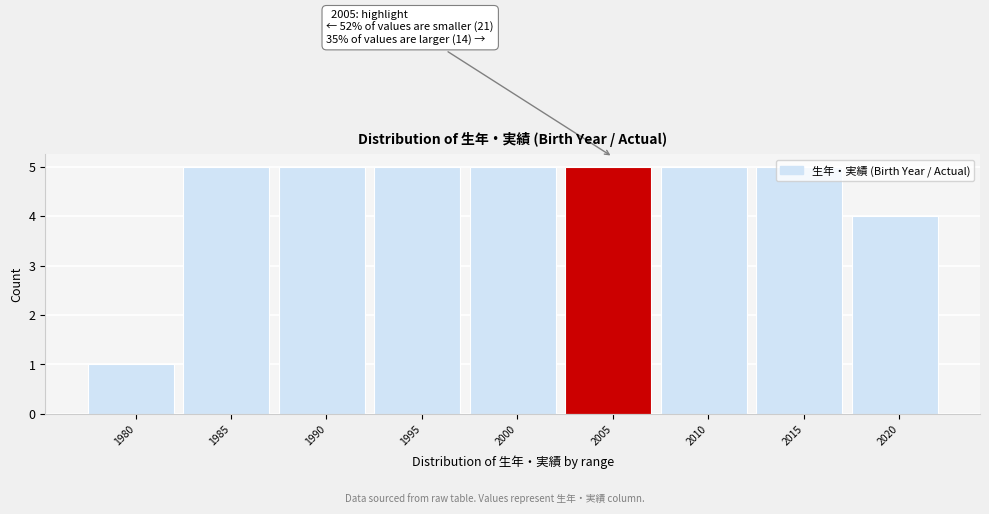

The chart shows a value of 5 at 2000. True or false?

True